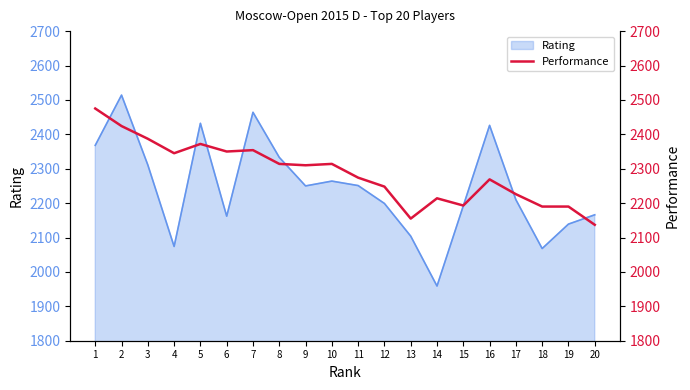

Rank the categories by value from lowest to highest.

20, 13, 18, 19, 15, 14, 17, 12, 16, 11, 9, 8, 10, 4, 6, 7, 5, 3, 2, 1